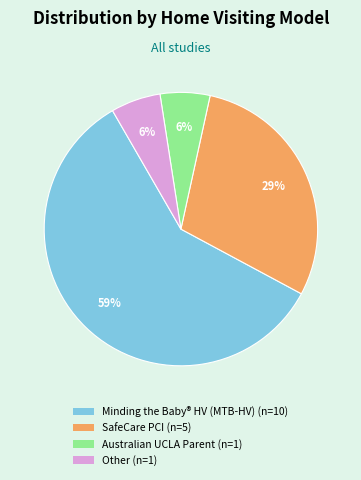

Does any single category account for the majority?

Yes